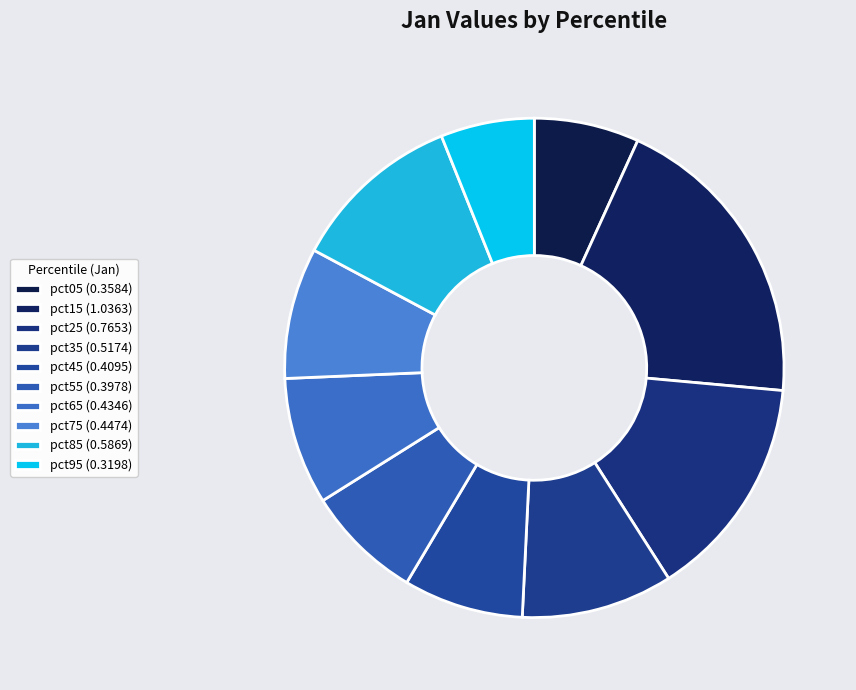

Is it true that pct85 is 19% of the pie?

False